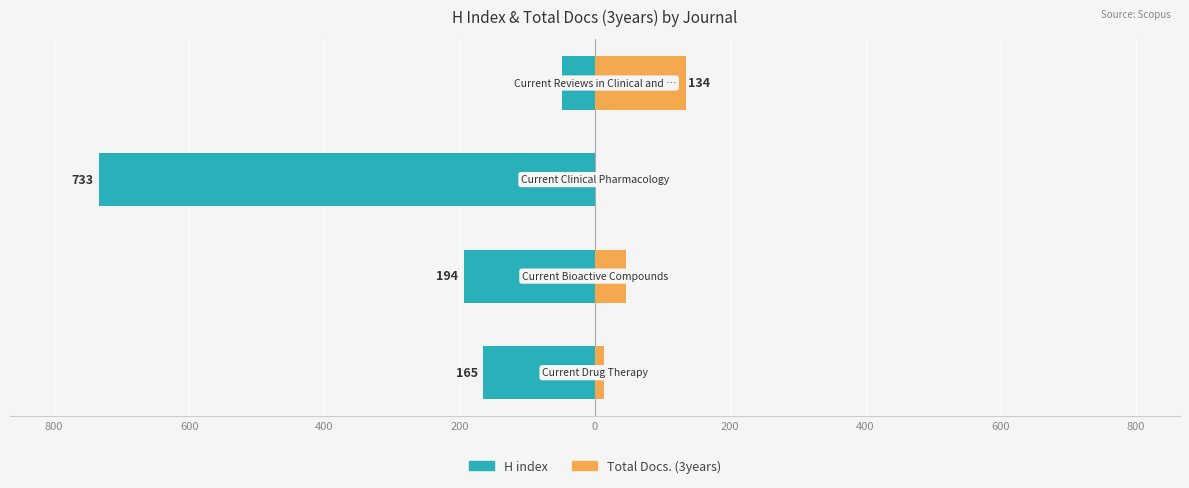

Which series has the largest range (max minus min)?

H index